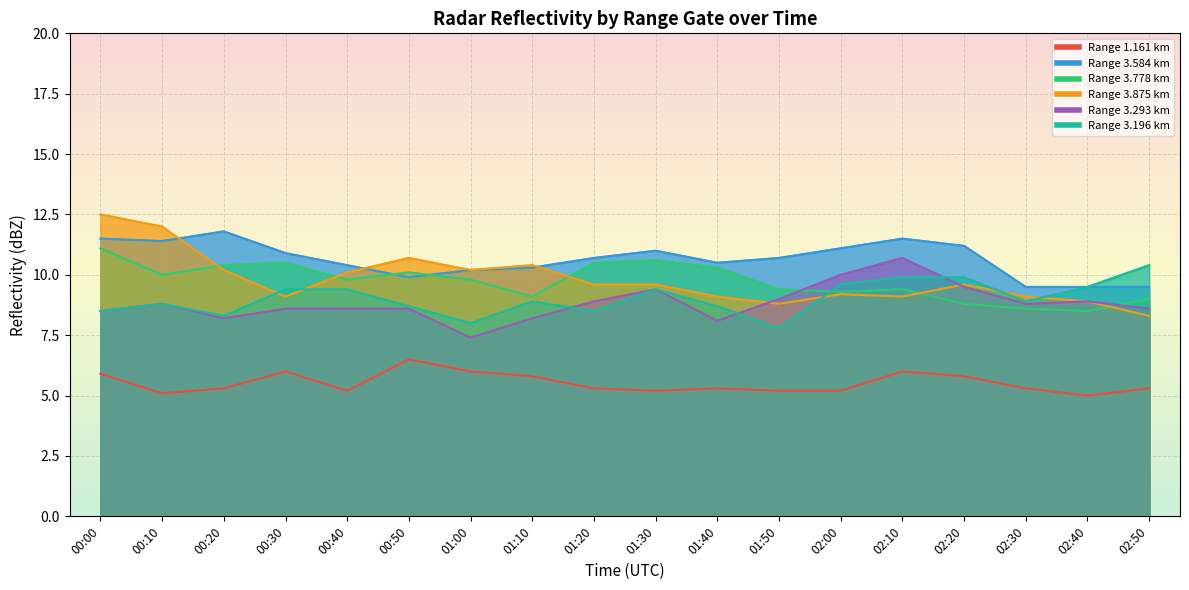

At how many categories does at least one series exceed 5?

18